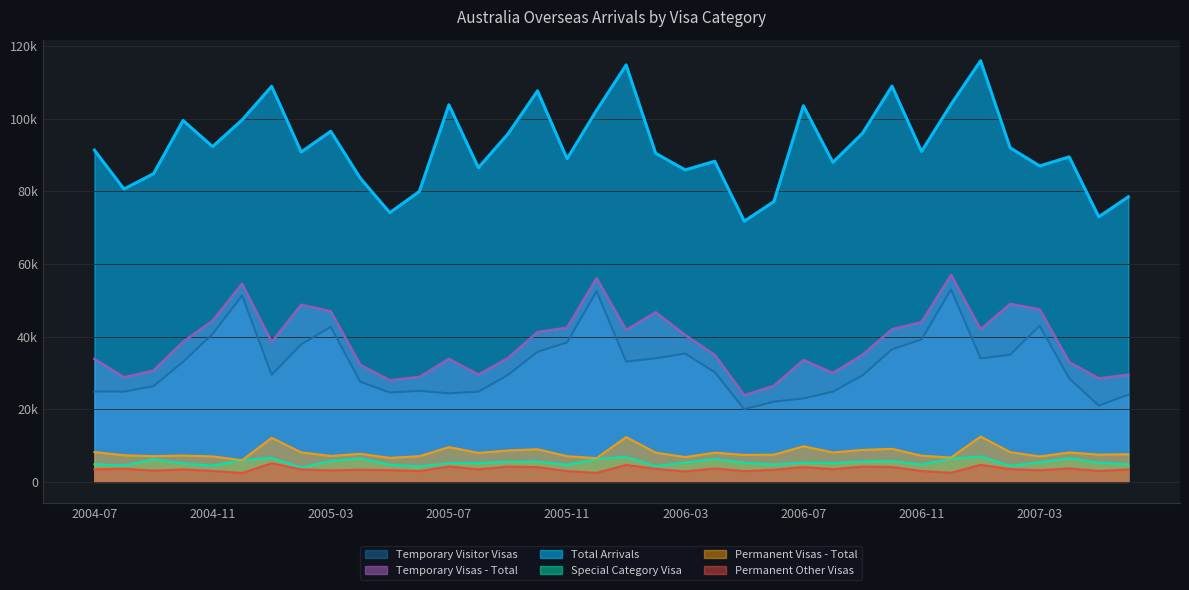

What is the spread (max minus min) of values at 2006-06?

73850